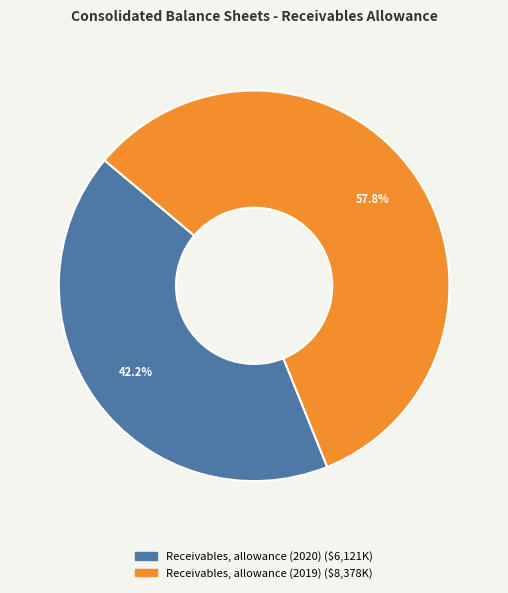

The Receivables, allowance (2019) slice represents 65% of the pie. True or false?

False